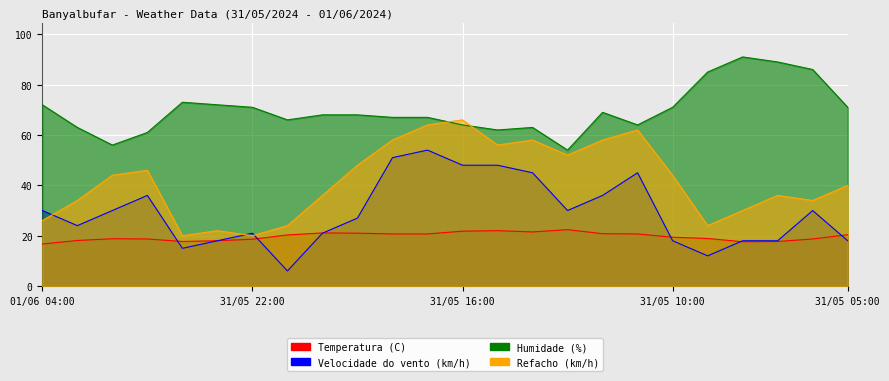

What position from the left is 17:00?

12